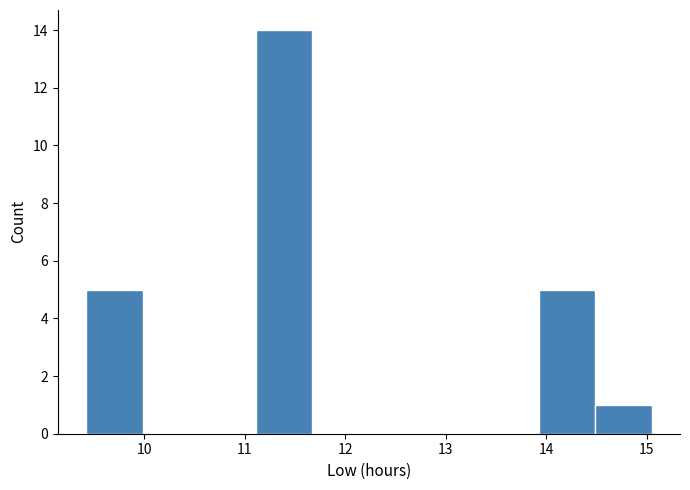

Reading left to right, list every bar in this chart as the range it spans on the x-axis followed by its height. Neither the bar edges nor the heights are printed on the chart, so give them approximately, as read against the axes.

9.4 to 10.0: 5
10.0 to 10.5: 0
10.5 to 11.1: 0
11.1 to 11.7: 14
11.7 to 12.2: 0
12.2 to 12.8: 0
12.8 to 13.4: 0
13.4 to 13.9: 0
13.9 to 14.5: 5
14.5 to 15.1: 1